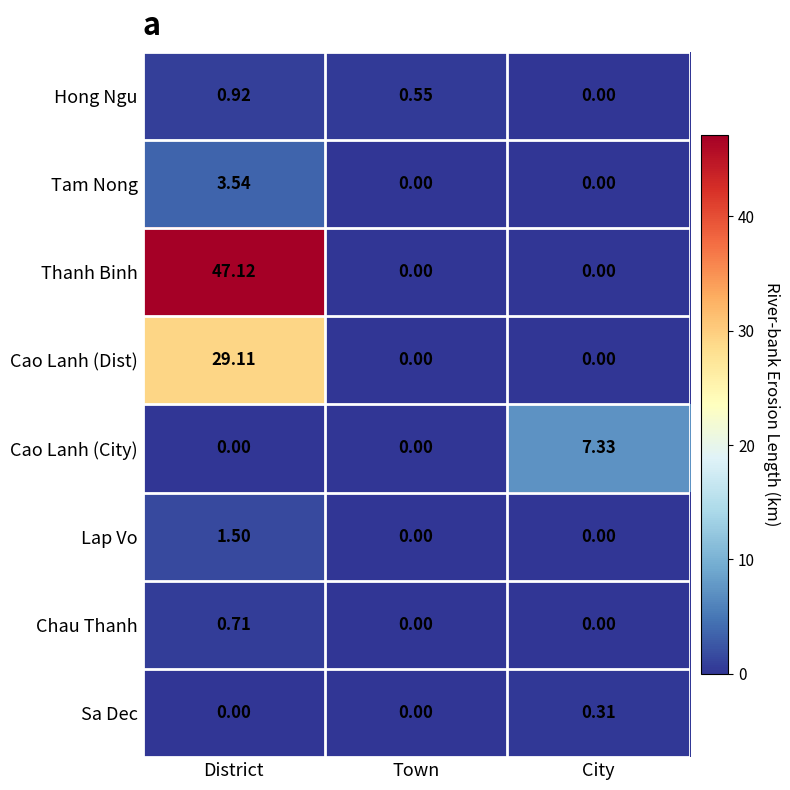

Between District and Town, which series saw the biggest shift?

Thanh Binh